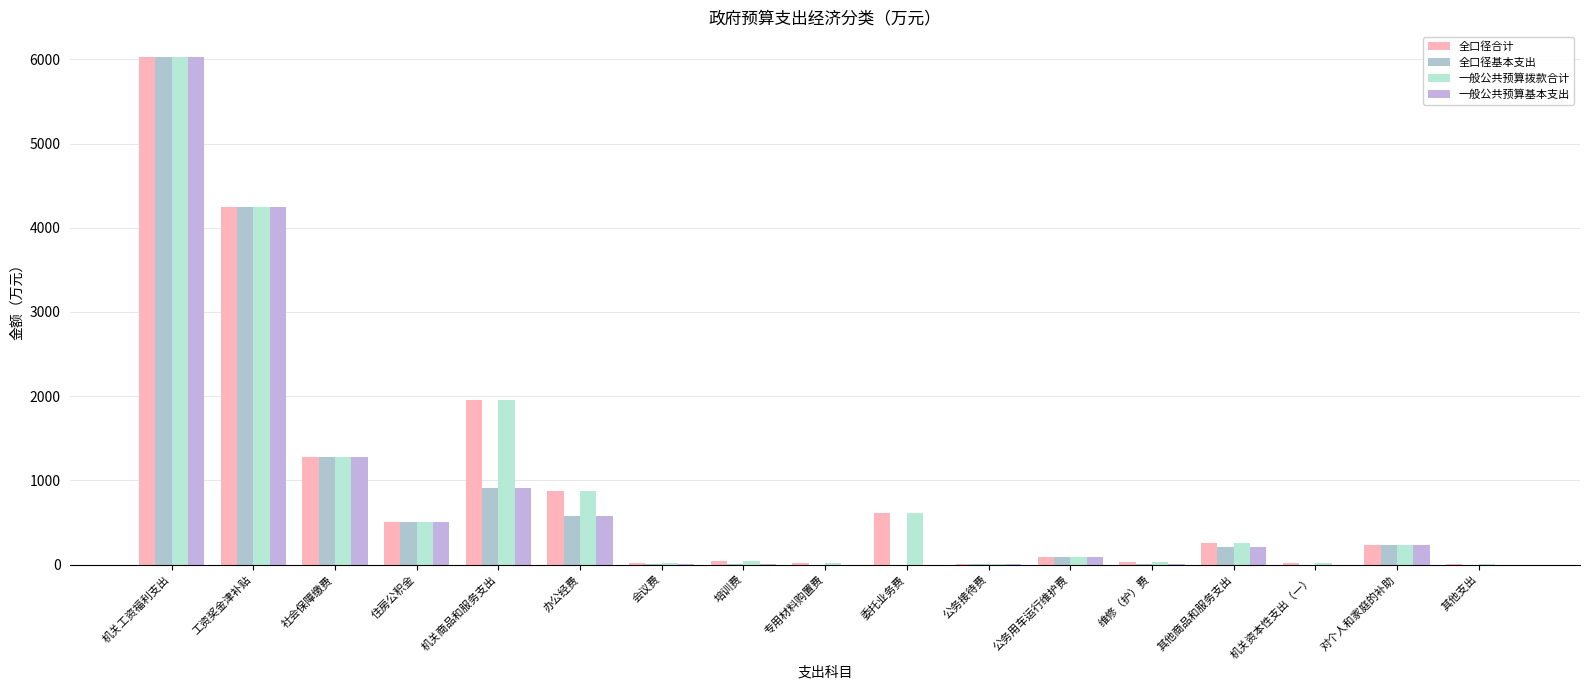

What is the sum of all 一般公共预算拨款合计 values?

16224.7